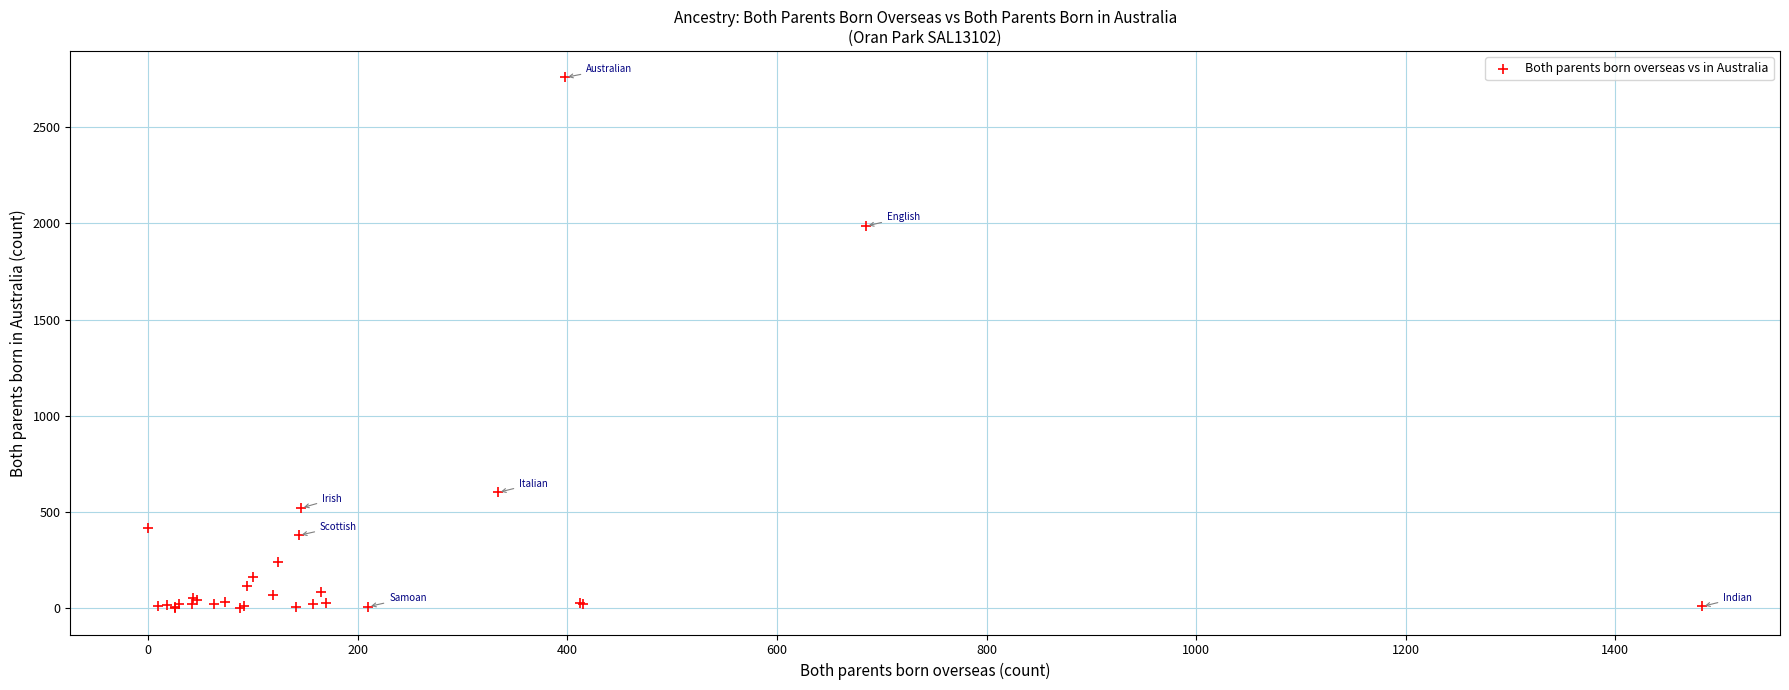

What Y value in the scatter plot is closest to 1379?

1986